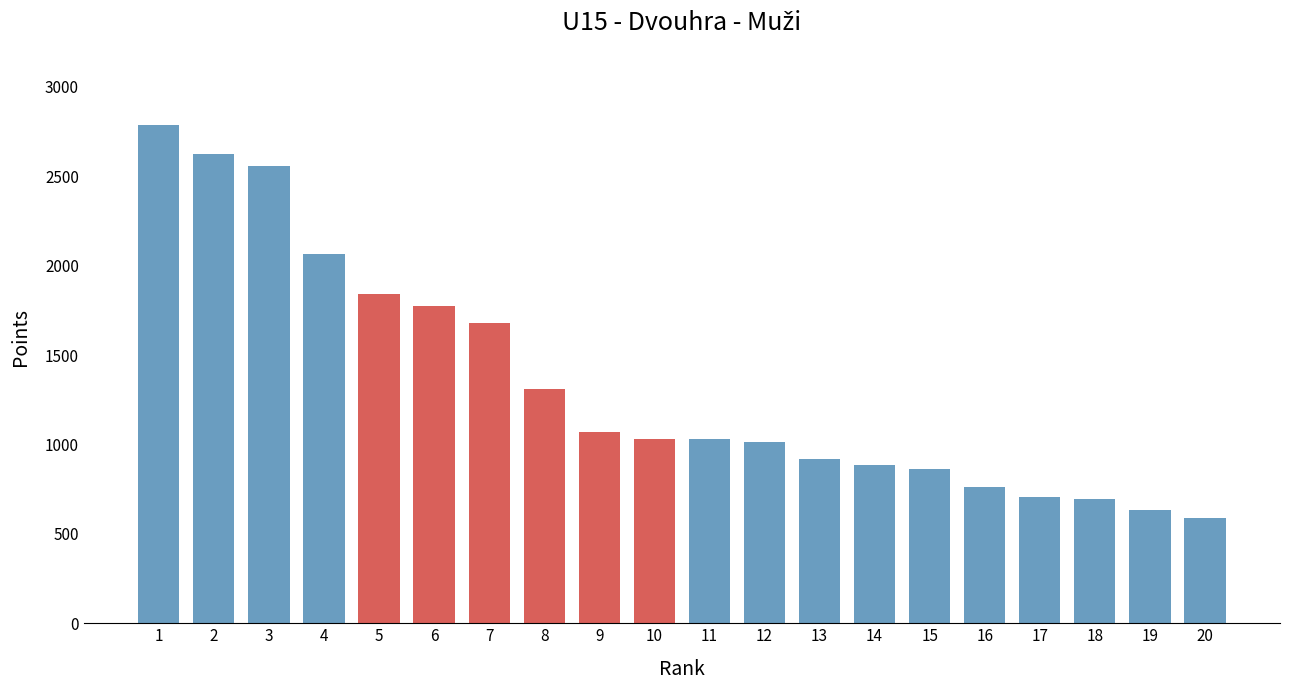

What is the smallest value displayed?

591